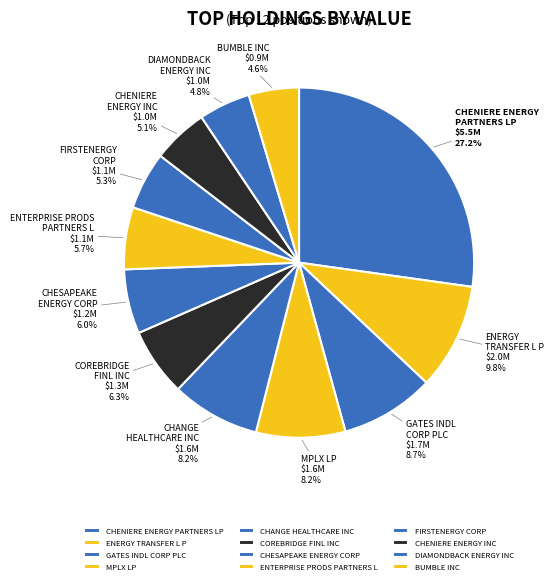

To the nearest percent, what is the difference between the largest and smallest slice percentages?

23%